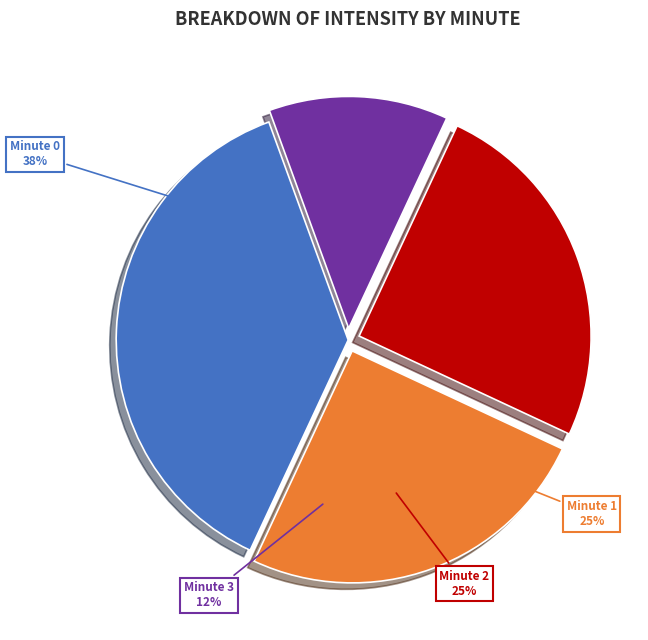

Which category has the biggest portion of the pie?

Minute 0